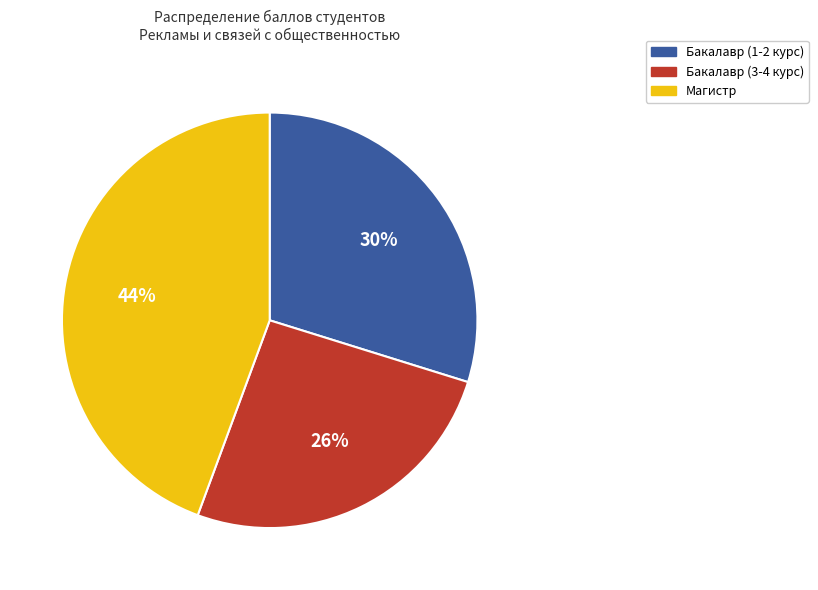

Is there any slice that represents more than half of the pie?

No